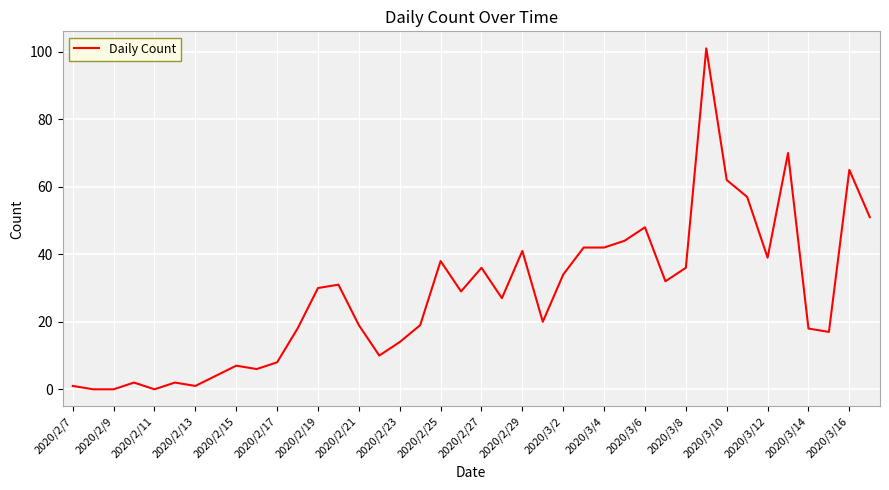

Does the chart display data point markers on the line(s)?

No